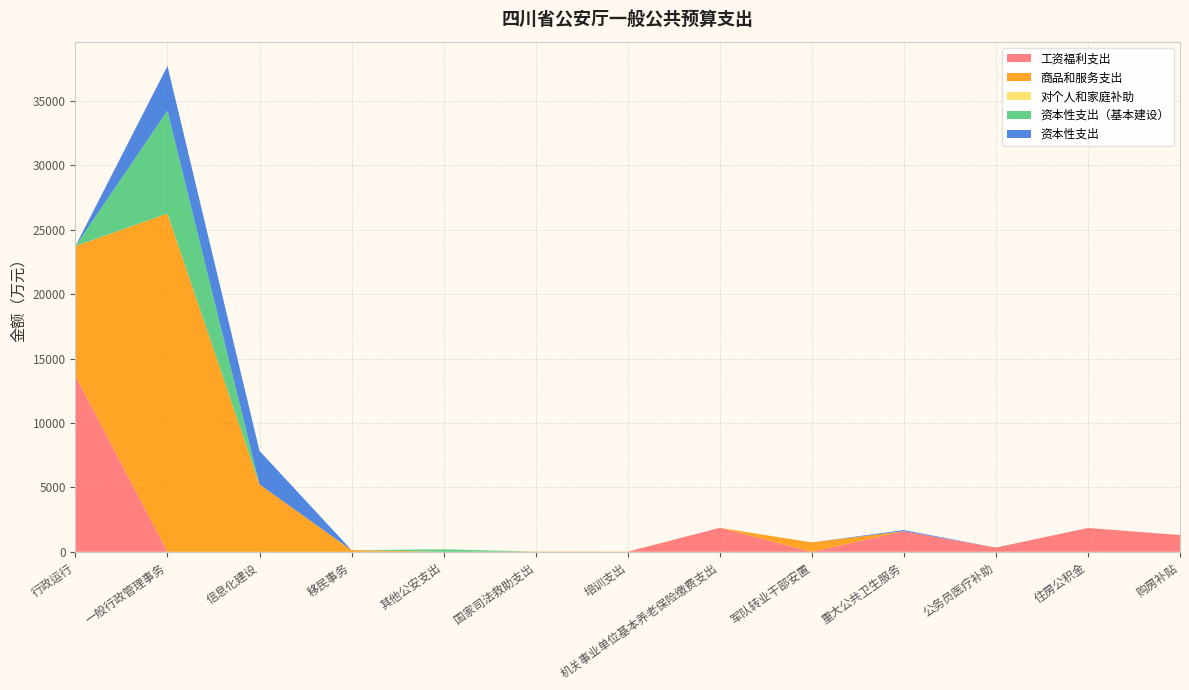

Reading right to left, extract all data points from this chart.

工资福利支出: 购房补贴=1301.0	住房公积金=1848.3	公务员医疗补助=328.6	重大公共卫生服务=1598.6	军队转业干部安置=0.0	机关事业单位基本养老保险缴费支出=1860.1	培训支出=0.0	国家司法救助支出=0.0	其他公安支出=0.0	移民事务=0.0	信息化建设=0.0	一般行政管理事务=0.0	行政运行=13664.6
商品和服务支出: 购房补贴=0.0	住房公积金=0.0	公务员医疗补助=0.0	重大公共卫生服务=0.0	军队转业干部安置=728.0	机关事业单位基本养老保险缴费支出=0.0	培训支出=16.3	国家司法救助支出=20.0	其他公安支出=0.0	移民事务=130.0	信息化建设=5231.0	一般行政管理事务=26258.9	行政运行=10062.7
对个人和家庭补助: 购房补贴=0.0	住房公积金=0.0	公务员医疗补助=0.0	重大公共卫生服务=0.0	军队转业干部安置=0.0	机关事业单位基本养老保险缴费支出=0.0	培训支出=0.0	国家司法救助支出=0.0	其他公安支出=0.0	移民事务=0.0	信息化建设=0.0	一般行政管理事务=0.0	行政运行=2.2
资本性支出（基本建设）: 购房补贴=0.0	住房公积金=0.0	公务员医疗补助=0.0	重大公共卫生服务=0.0	军队转业干部安置=0.0	机关事业单位基本养老保险缴费支出=0.0	培训支出=0.0	国家司法救助支出=0.0	其他公安支出=191.0	移民事务=0.0	信息化建设=0.0	一般行政管理事务=7979.6	行政运行=0.0
资本性支出: 购房补贴=0.0	住房公积金=0.0	公务员医疗补助=0.0	重大公共卫生服务=84.2	军队转业干部安置=0.0	机关事业单位基本养老保险缴费支出=0.0	培训支出=0.0	国家司法救助支出=0.0	其他公安支出=0.0	移民事务=0.0	信息化建设=2602.8	一般行政管理事务=3477.3	行政运行=0.0